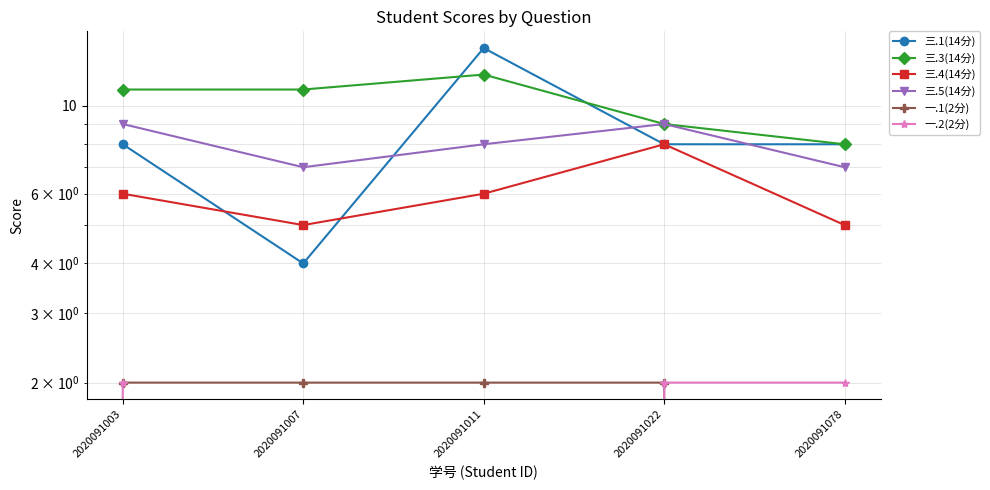

True or false: 三.5(14分) and 三.4(14分) cross at least once.

False